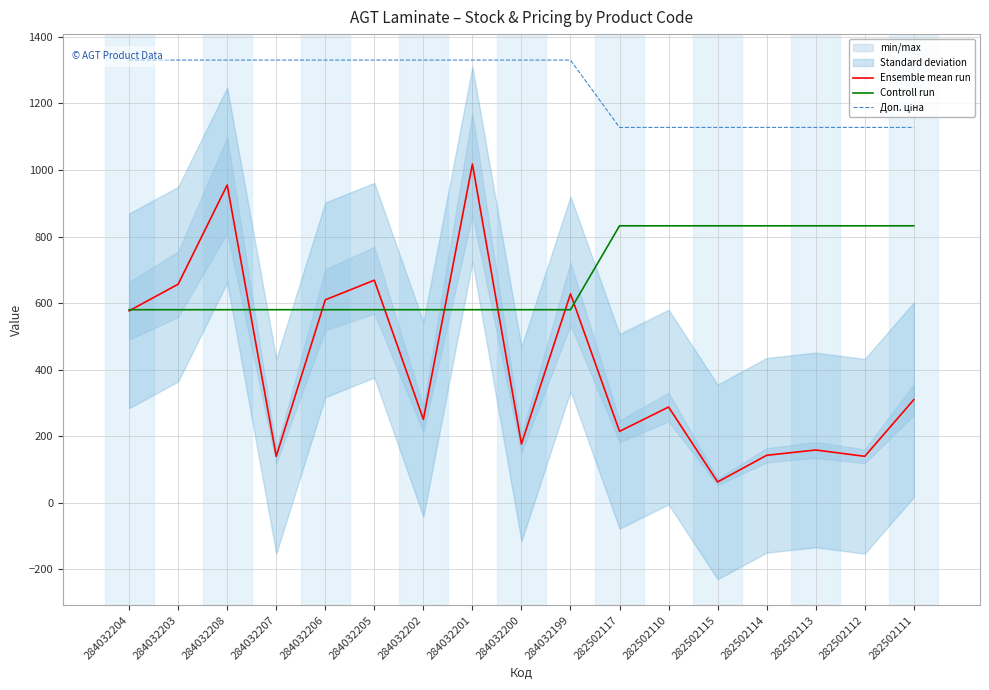

Rank the series by their average value, from lowest to highest.

Ensemble mean run, Controll run, Доп. ціна